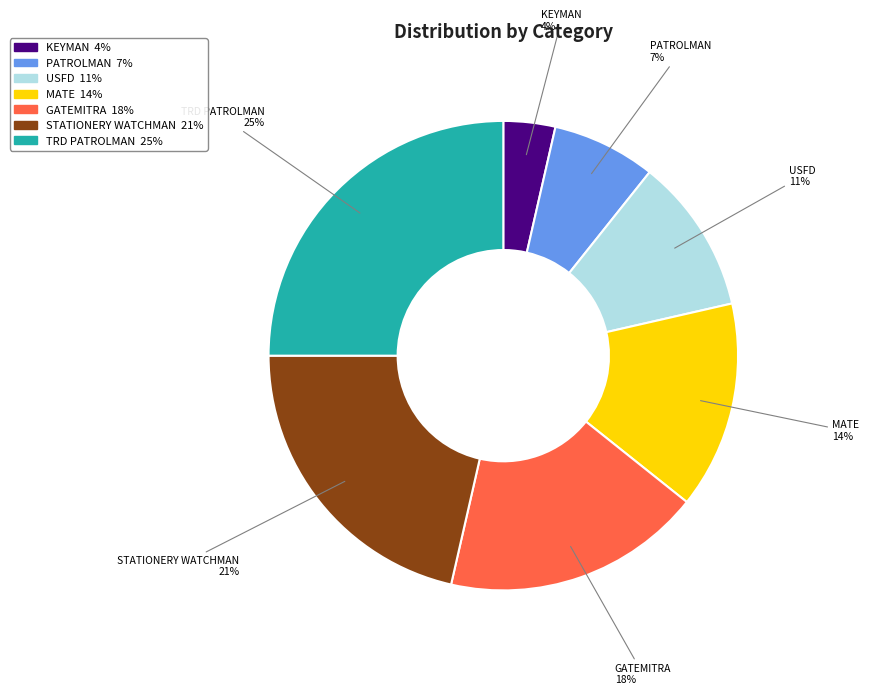

To the nearest percent, what is the average slice percentage?

14%